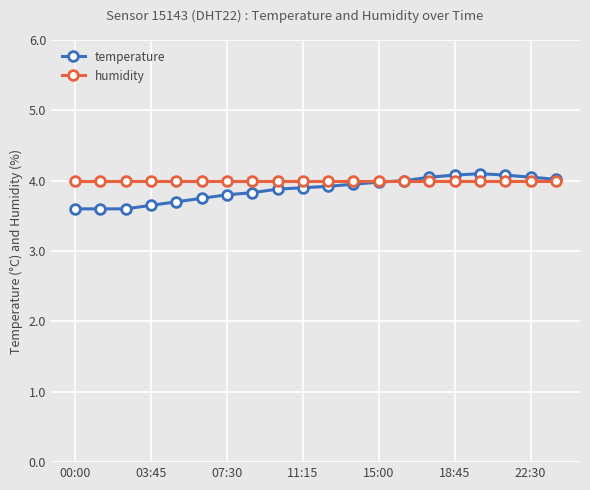

What is the value of the temperature point at the 9th from the left?

3.9